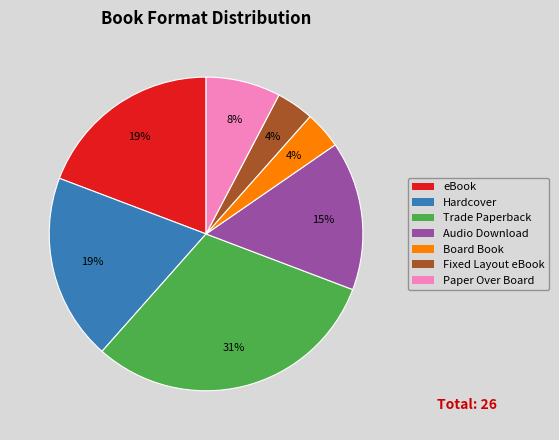

Does Audio Download account for over 50% of the chart?

No